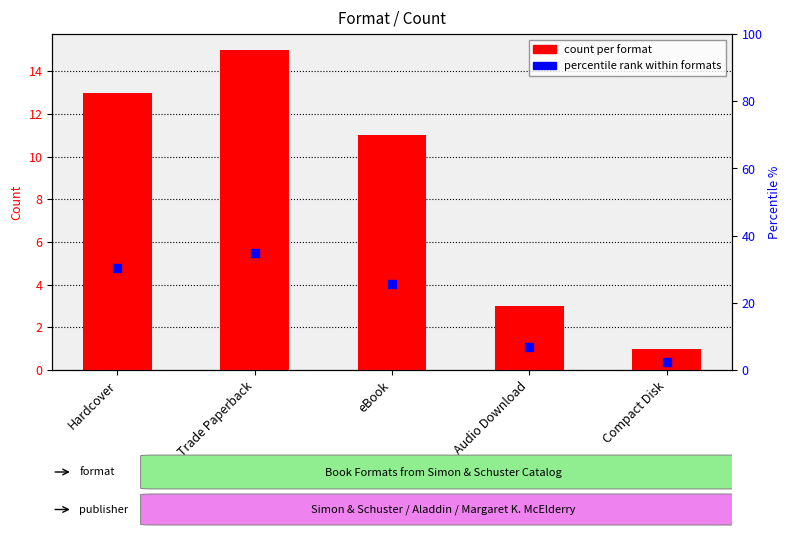

Which series has the largest Y range (max minus min)?

percentile rank